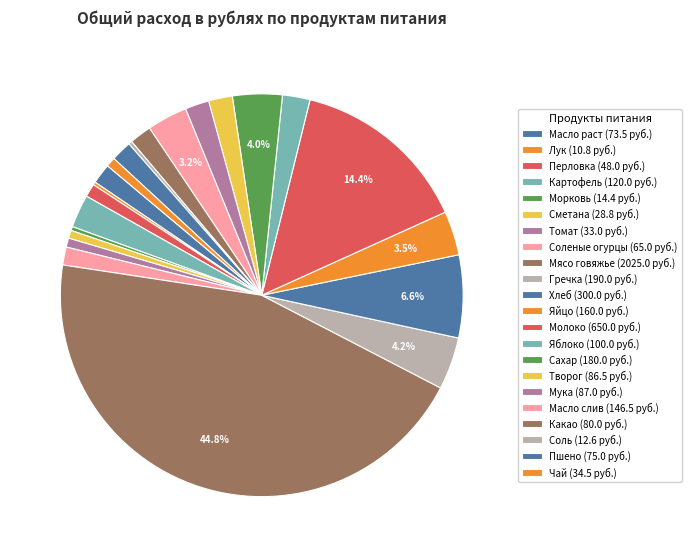

How much of the chart is everything except Яйцо?

96.5%